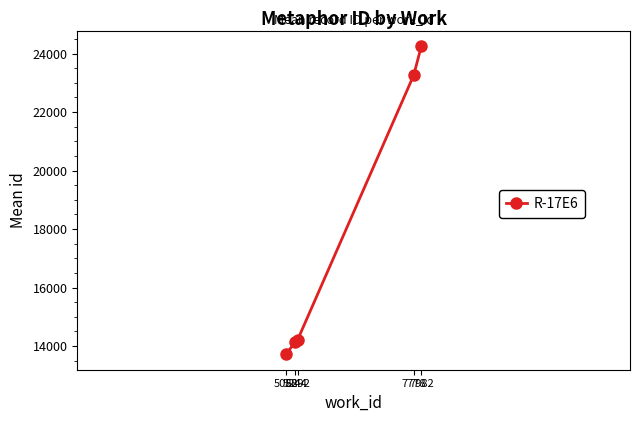

What is the smallest value displayed?

13716.0